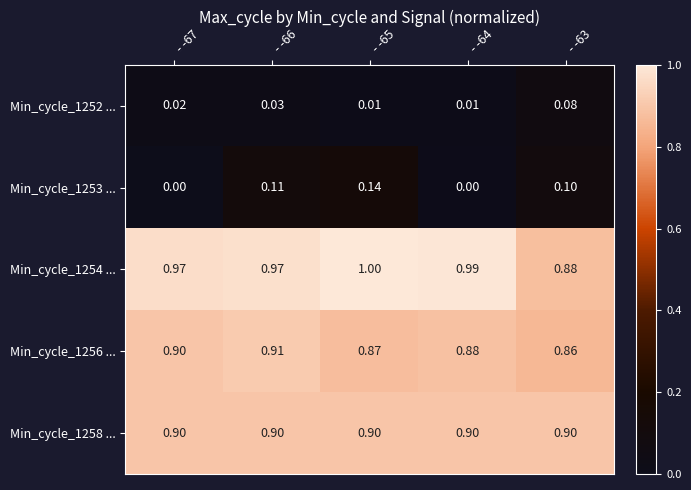

Is the value of Min_cycle_1252 ... at - -63 greater than the value of Min_cycle_1254 ... at - -65?

No